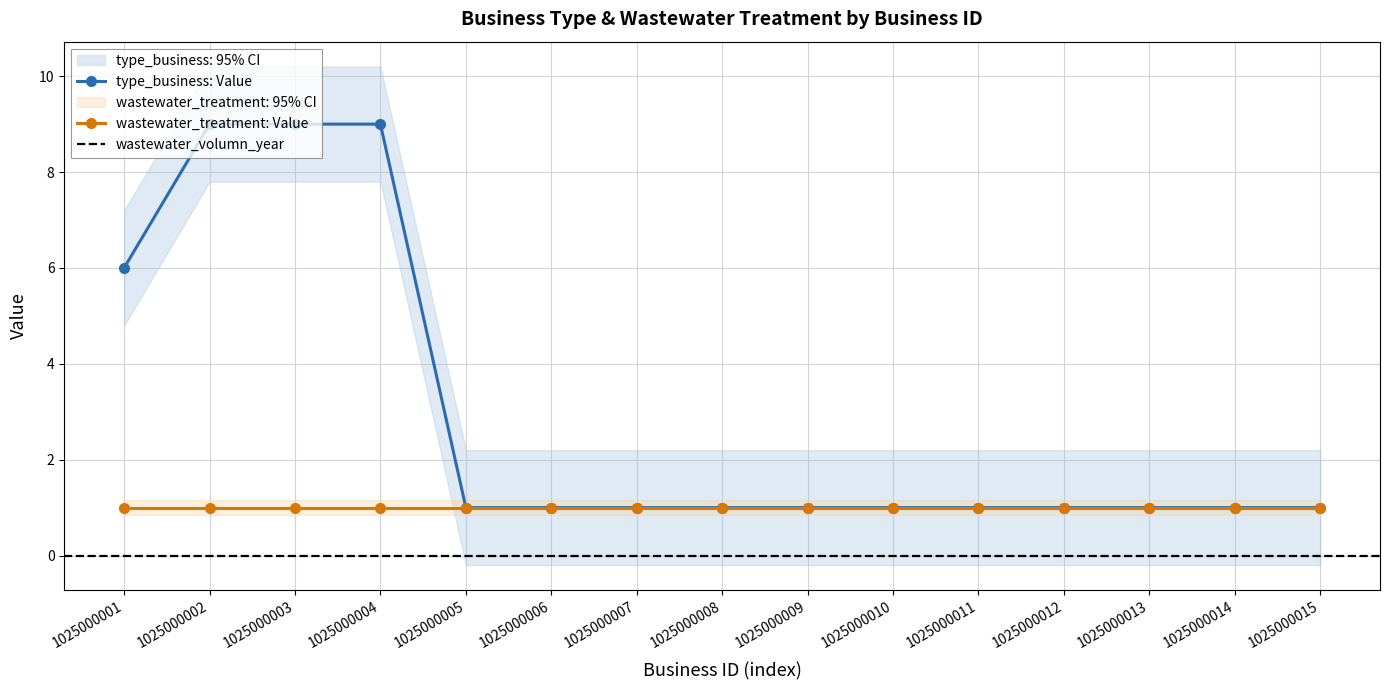

At which label does type_business reach its minimum?

1025000005